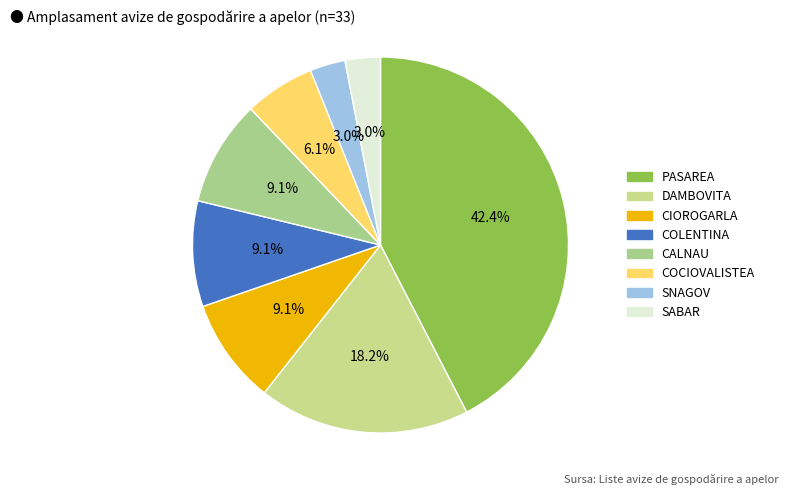

Which slice is the smallest?

SNAGOV